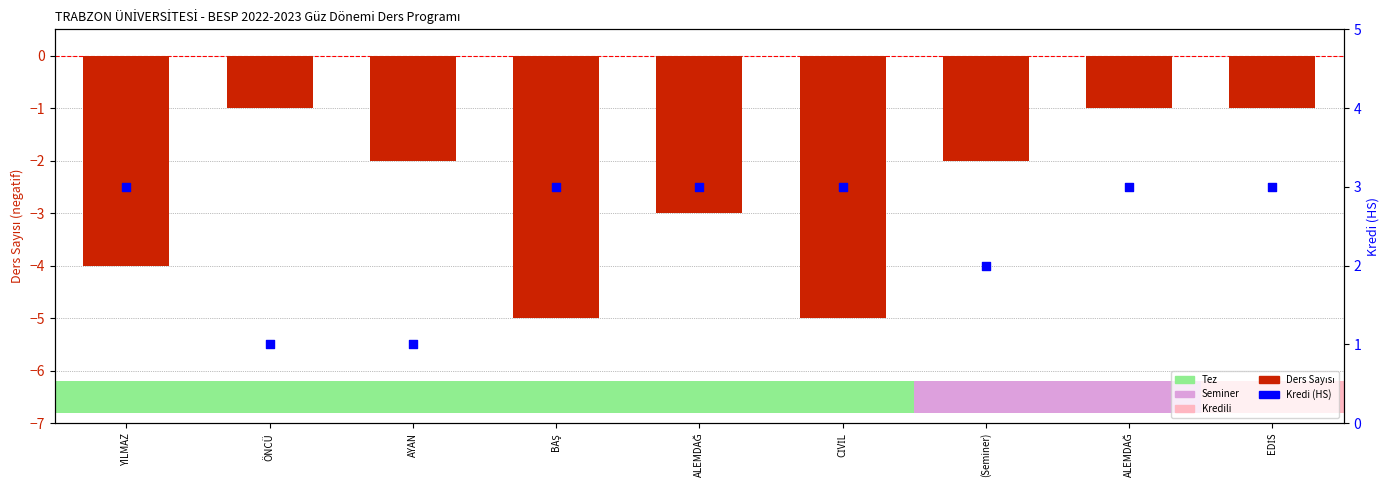

At which category is the sum across all series the highest?

ALEMDAĞ